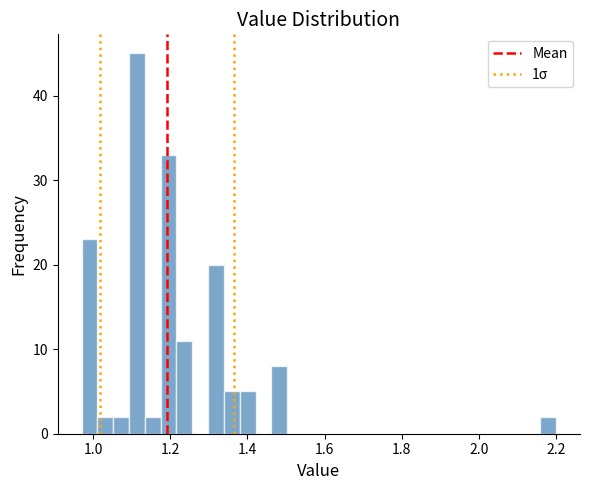

Around what value on the x-axis is the tallest bar? Give the approximate position of its centre, as read against the axis.

1.12